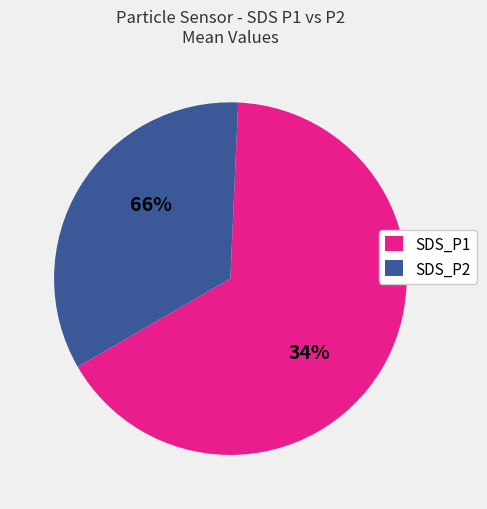

How much of the chart is everything except SDS_P1?

34.2%